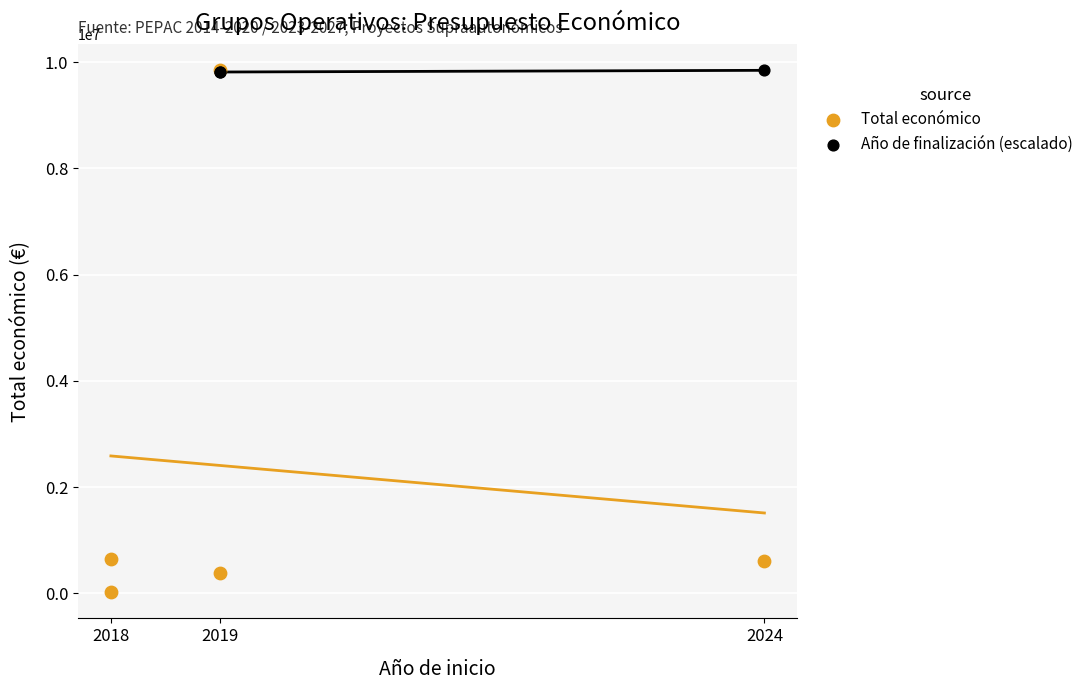

Which series has the largest Y range (max minus min)?

Total económico